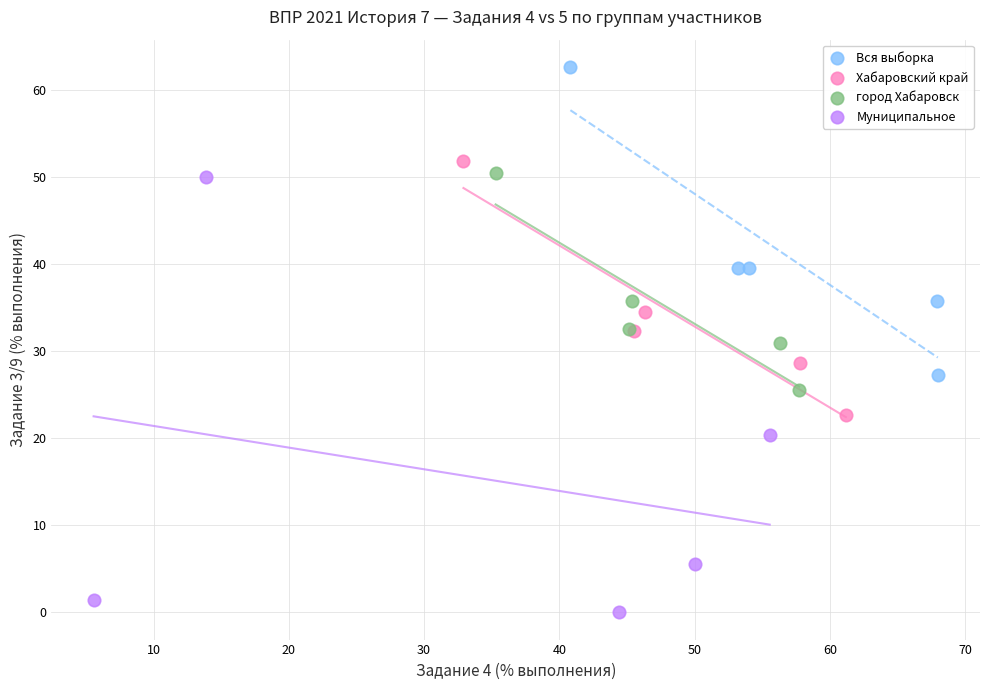

Which series has the widest spread of Y values?

Муниципальное